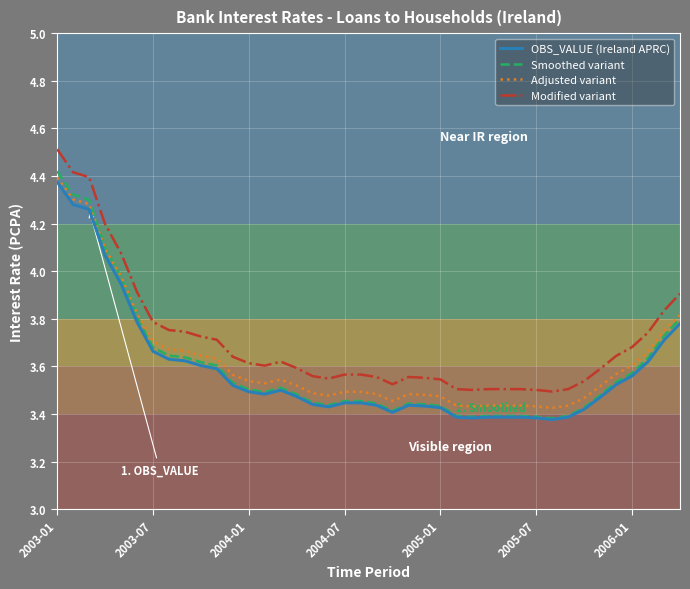

True or false: Modified variant and Adjusted variant intersect in this chart.

False